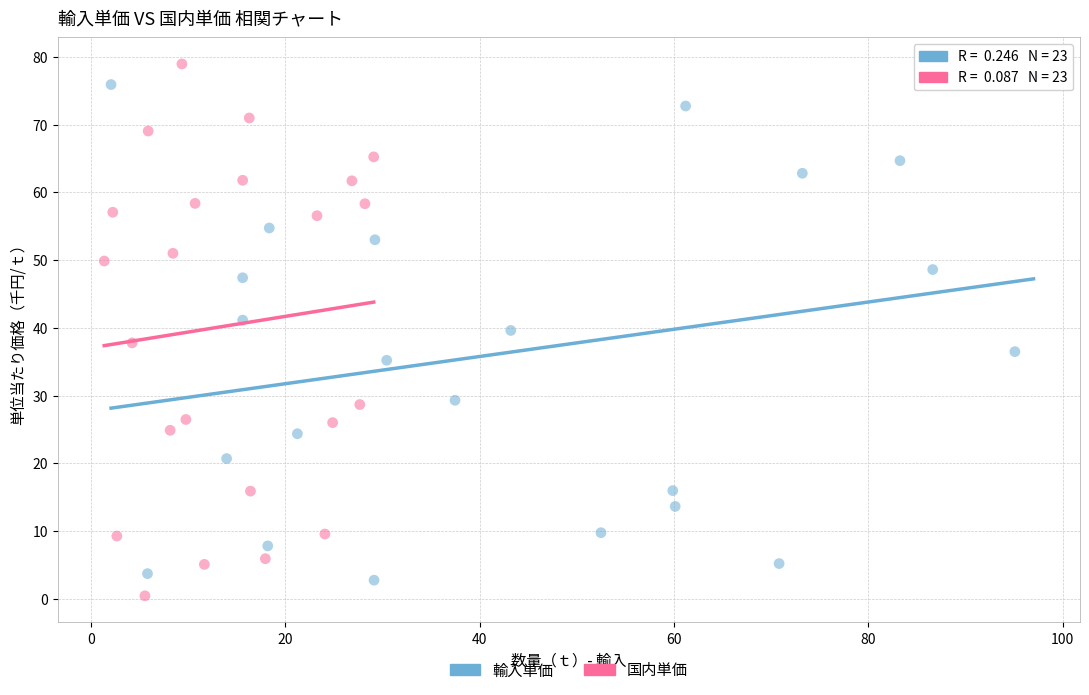

What are all the series names shown in the legend?

輸入単価, 国内単価